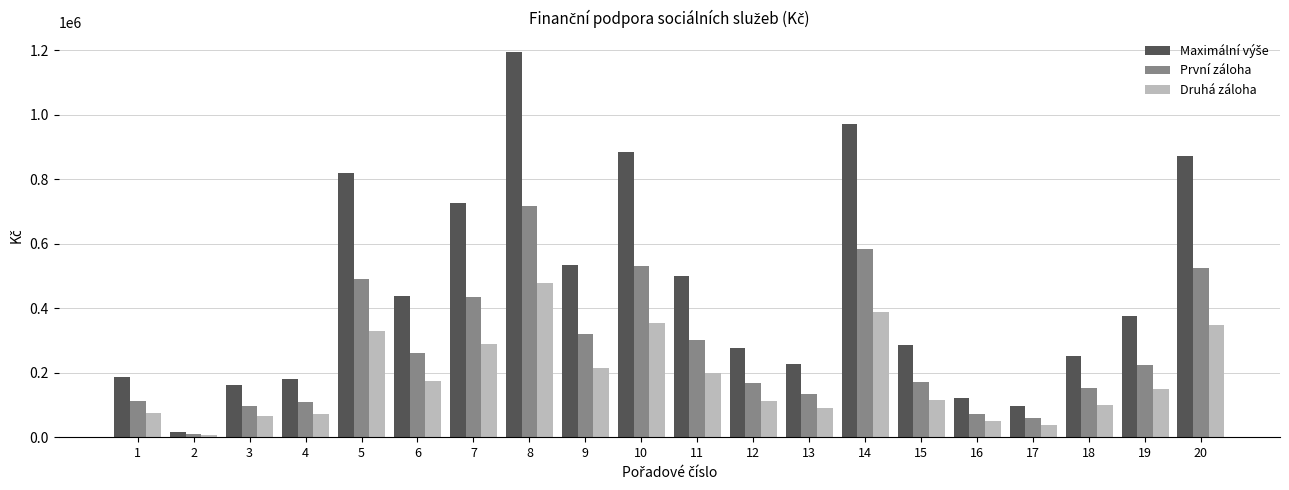

At which category is the sum across all series the highest?

8